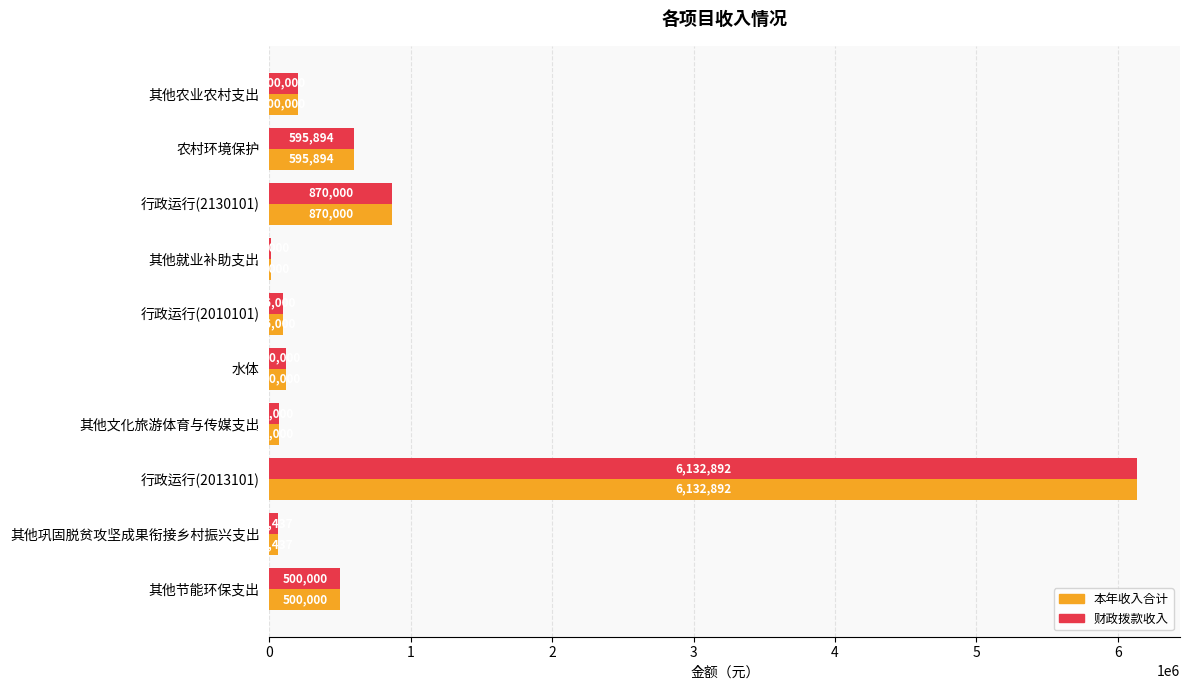

Is it true that 财政拨款收入 equals 120000.0 at 水体?

True